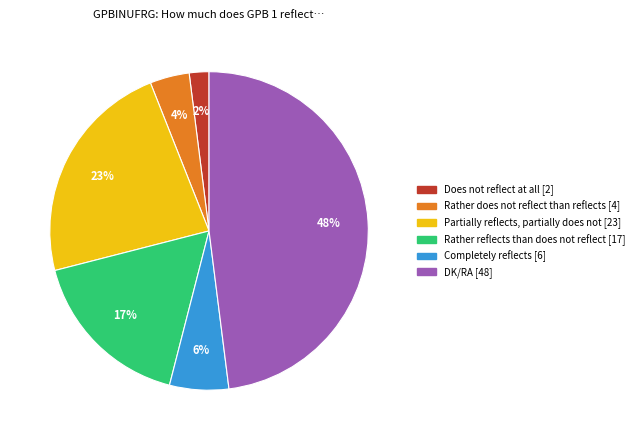

Combined, do DK/RA and Rather does not reflect than reflects account for over 50%?

Yes